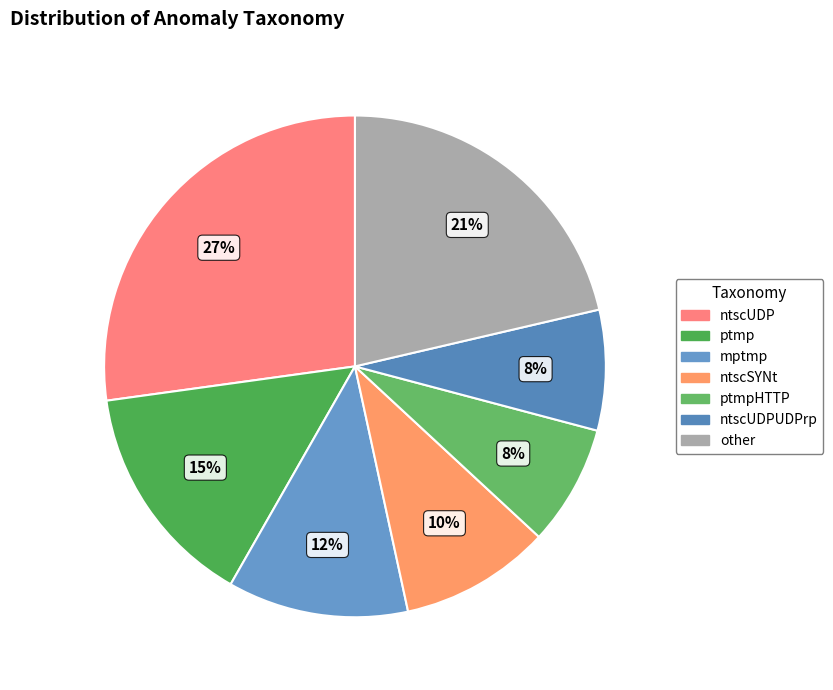

How many segments does this pie chart have?

7